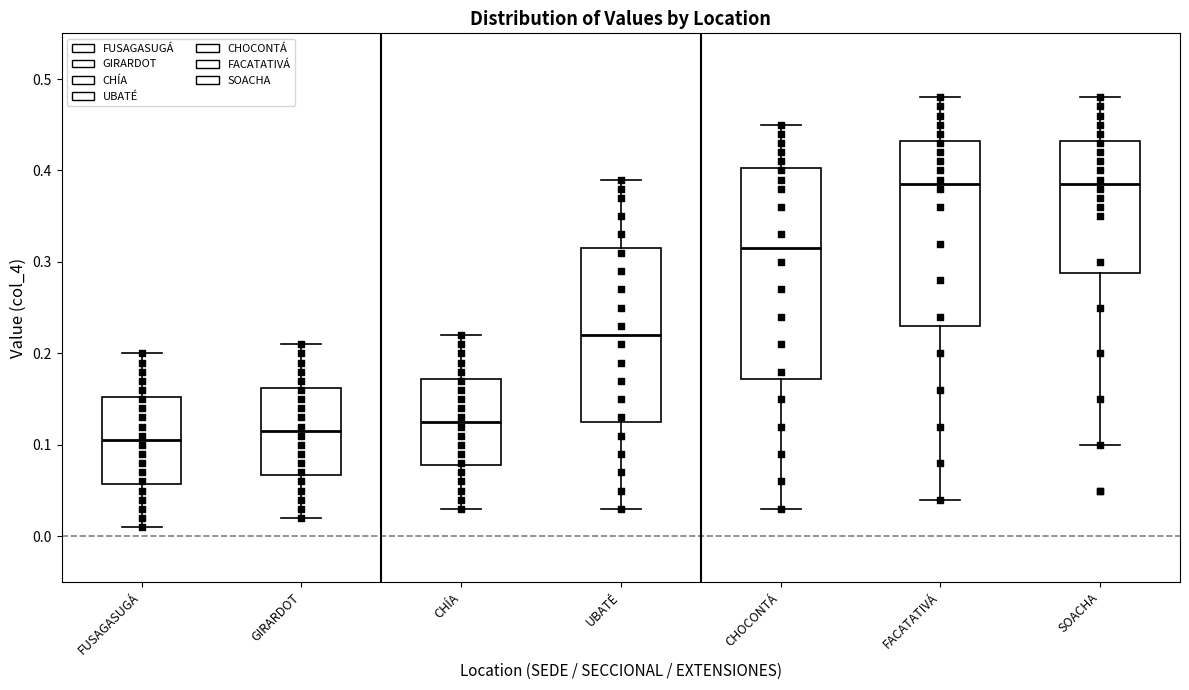

Where is the upper edge of the box for CHÍA on the y-axis? The values are not printed on the chart, so give them approximately, as read against the axis.

0.17